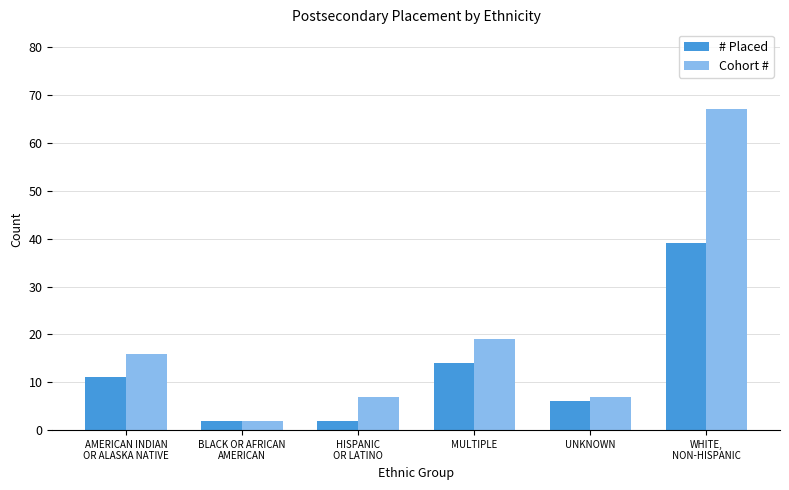

Which series has the widest spread of values?

Cohort #